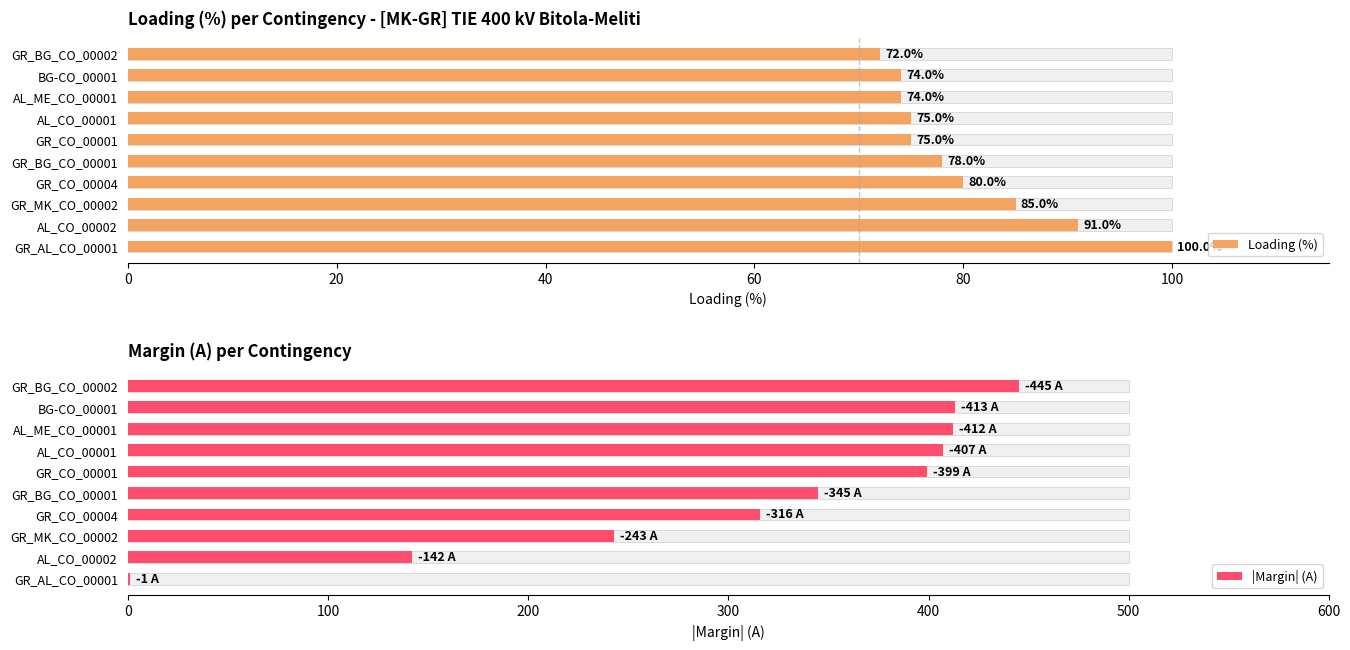

How many bars are there in total?

20